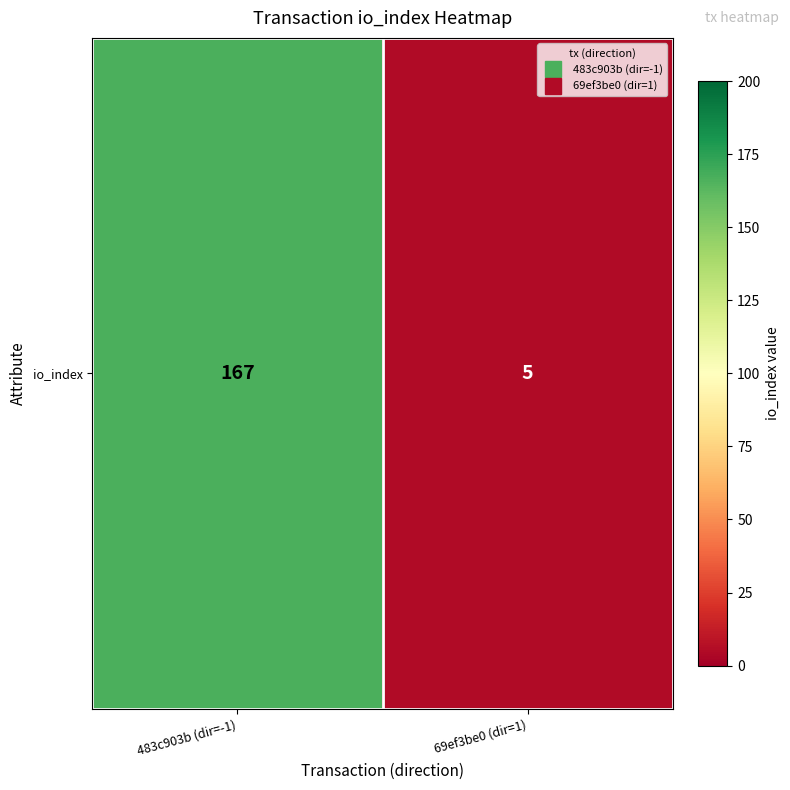

Which label corresponds to the smallest value in the chart?

69ef3be0 (dir=1)